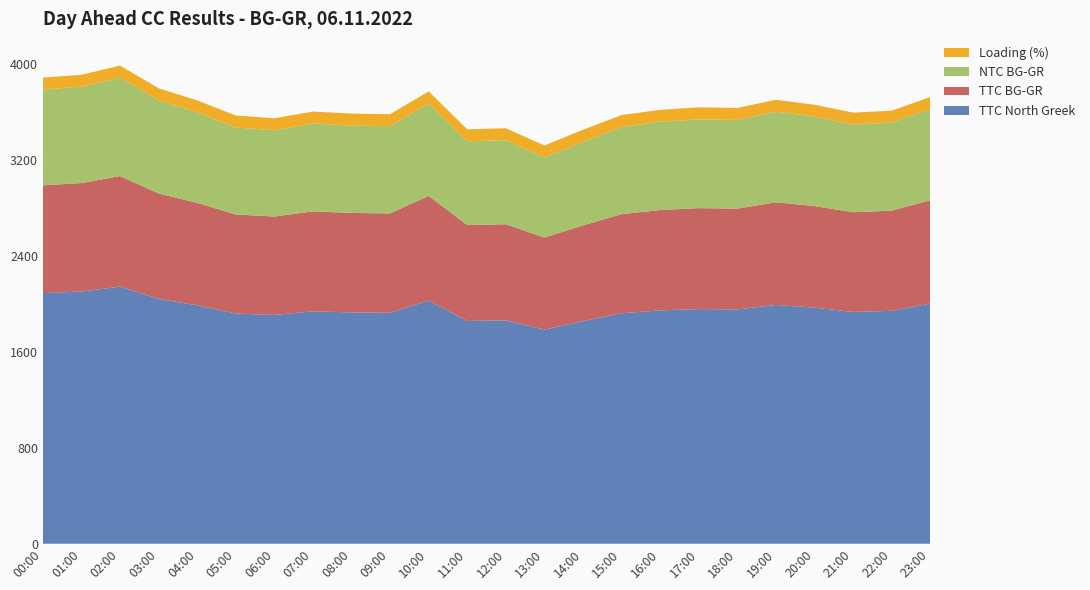

Reading right to left, what are all the values shown in this chart?

TTC North Greek: 2002	1941	1932	1968	1990	1953	1956	1945	1921	1855	1785	1862	1857	2027	1925	1928	1937	1907	1919	1987	2041	2143	2102	2089
TTC BG-GR: 861	835	831	846	856	840	841	836	826	798	767	801	799	872	828	829	833	820	825	854	878	921	904	898
NTC BG-GR: 760	734	730	746	755	739	740	736	726	697	667	700	698	771	727	728	732	719	725	754	777	821	803	798
Loading (%): 100	99	100	99	99	100	100	99	100	100	100	100	100	100	100	100	100	100	100	100	100	100	99	100